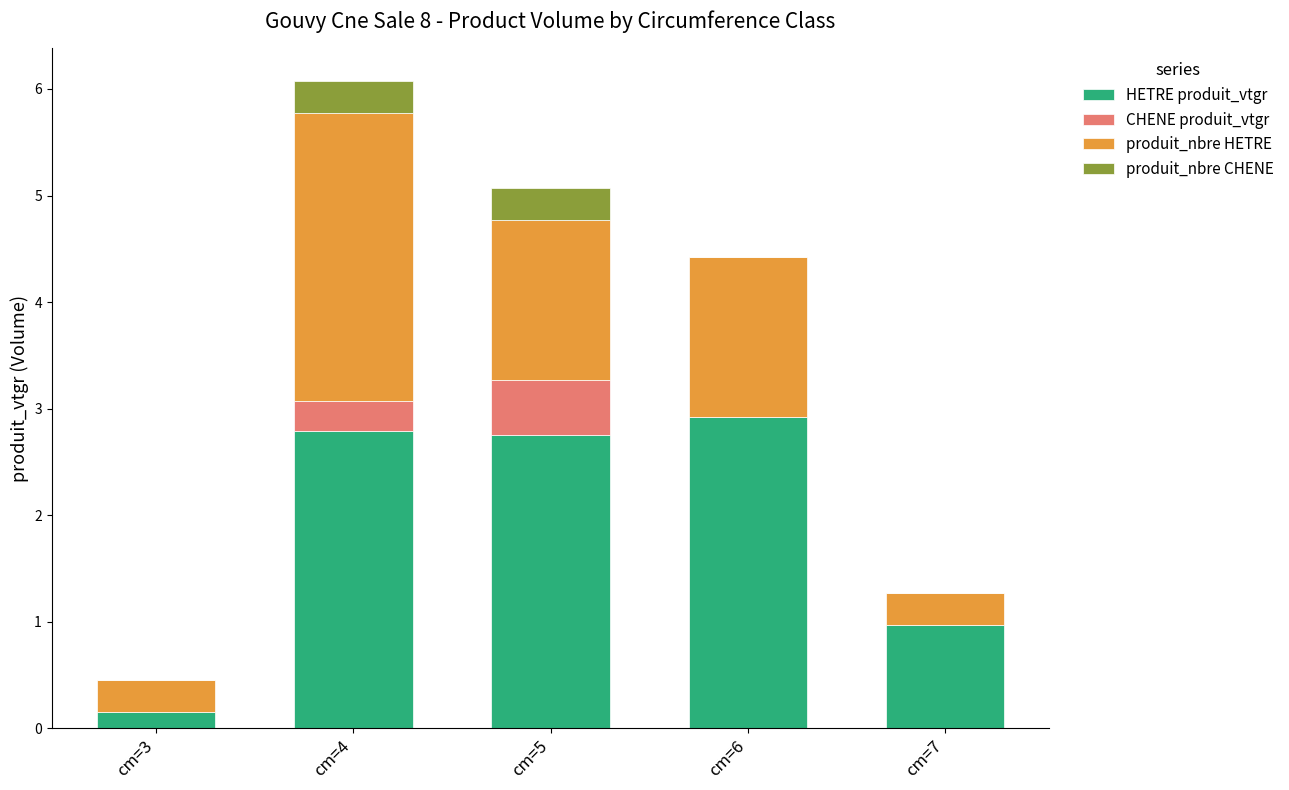

What are all the series names shown in the legend?

HETRE produit_vtgr, CHENE produit_vtgr, produit_nbre HETRE, produit_nbre CHENE